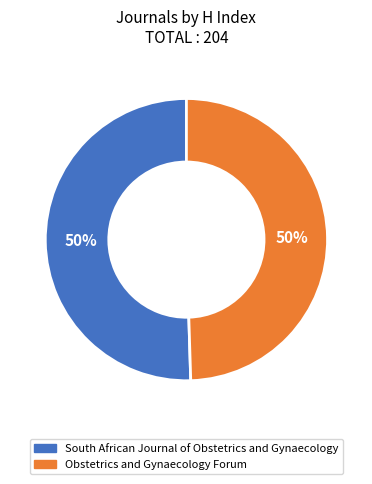

To the nearest percent, what percentage of the pie is Obstetrics and Gynaecology Forum?

50%